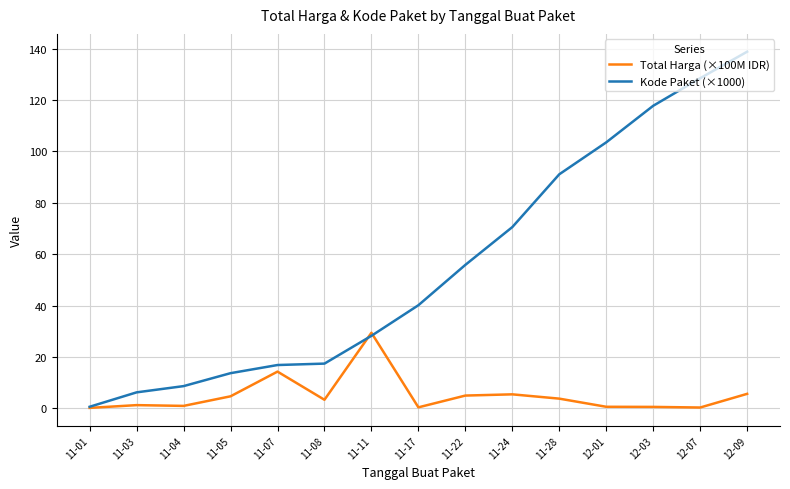

What are all the series names shown in the legend?

Total Harga (×100M IDR), Kode Paket (×1000)